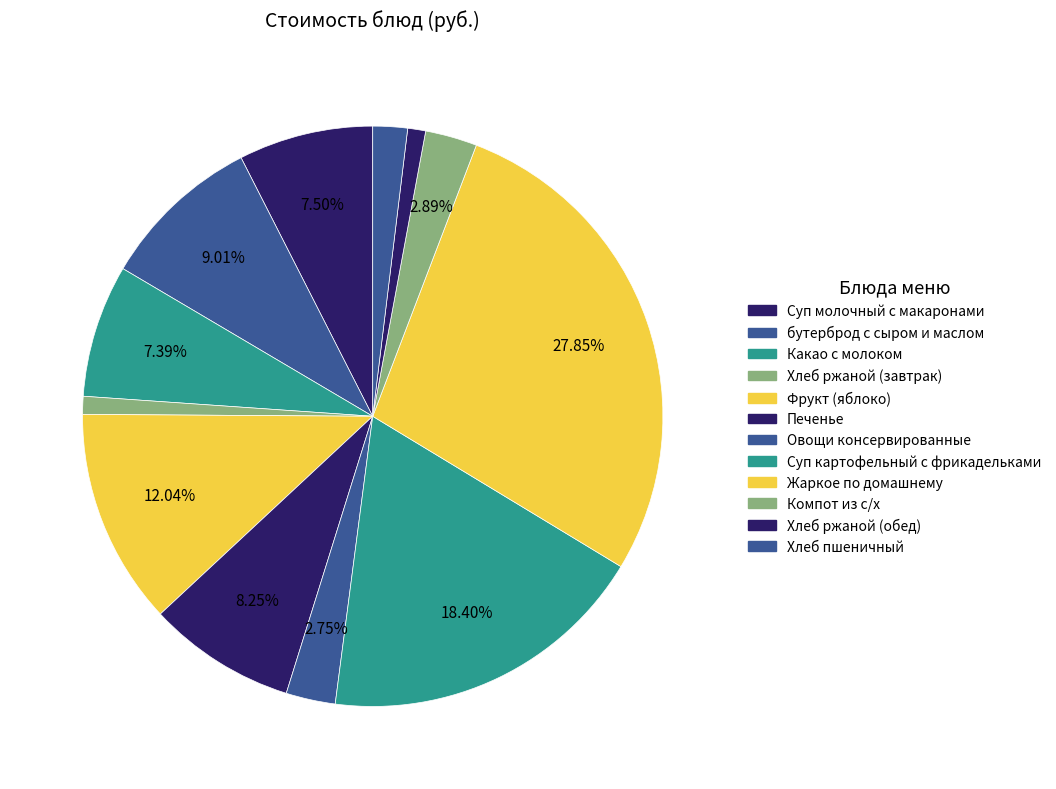

Which category has the biggest portion of the pie?

Жаркое по домашнему